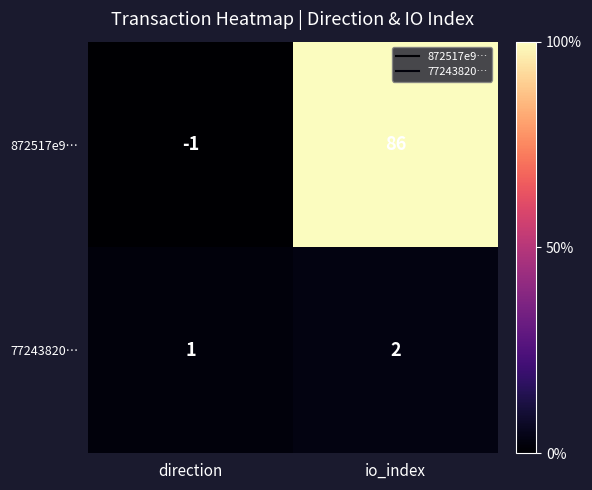

Reading right to left, extract all data points from this chart.

872517e9…: io_index=86	direction=-1
77243820…: io_index=2	direction=1